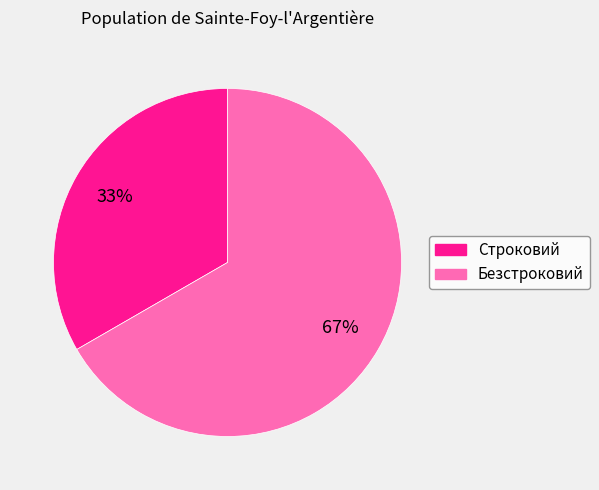

To the nearest percent, what is the combined percentage of Строковий and Безстроковий?

100%